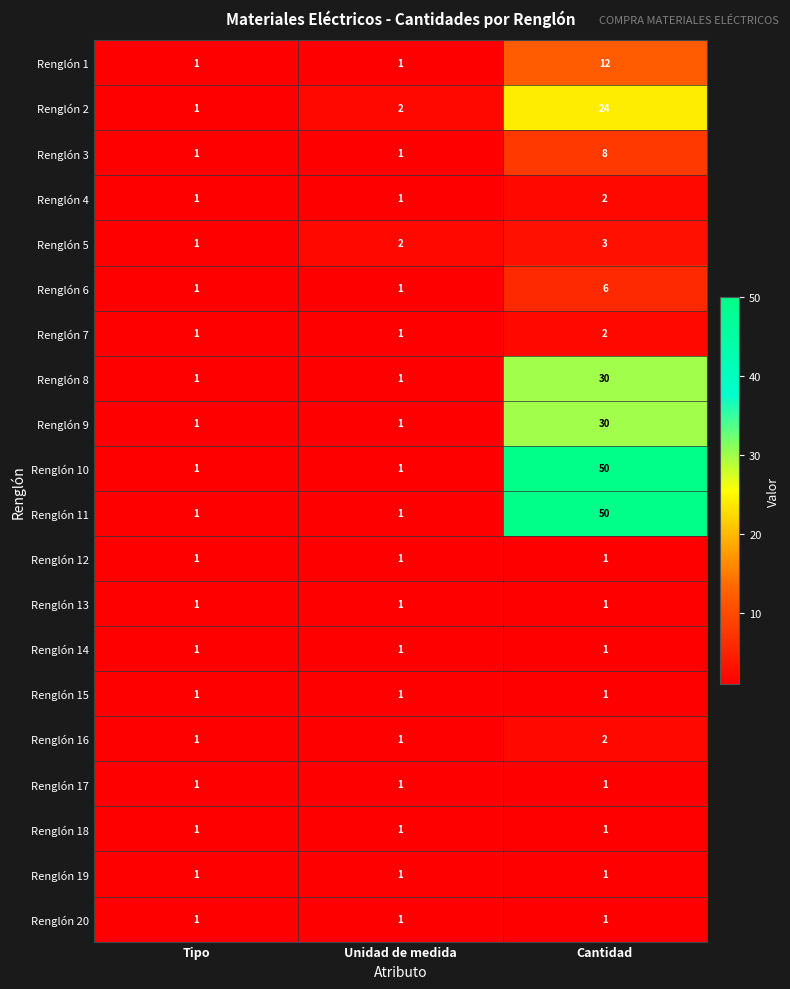

At which category is the sum across all series the highest?

Cantidad